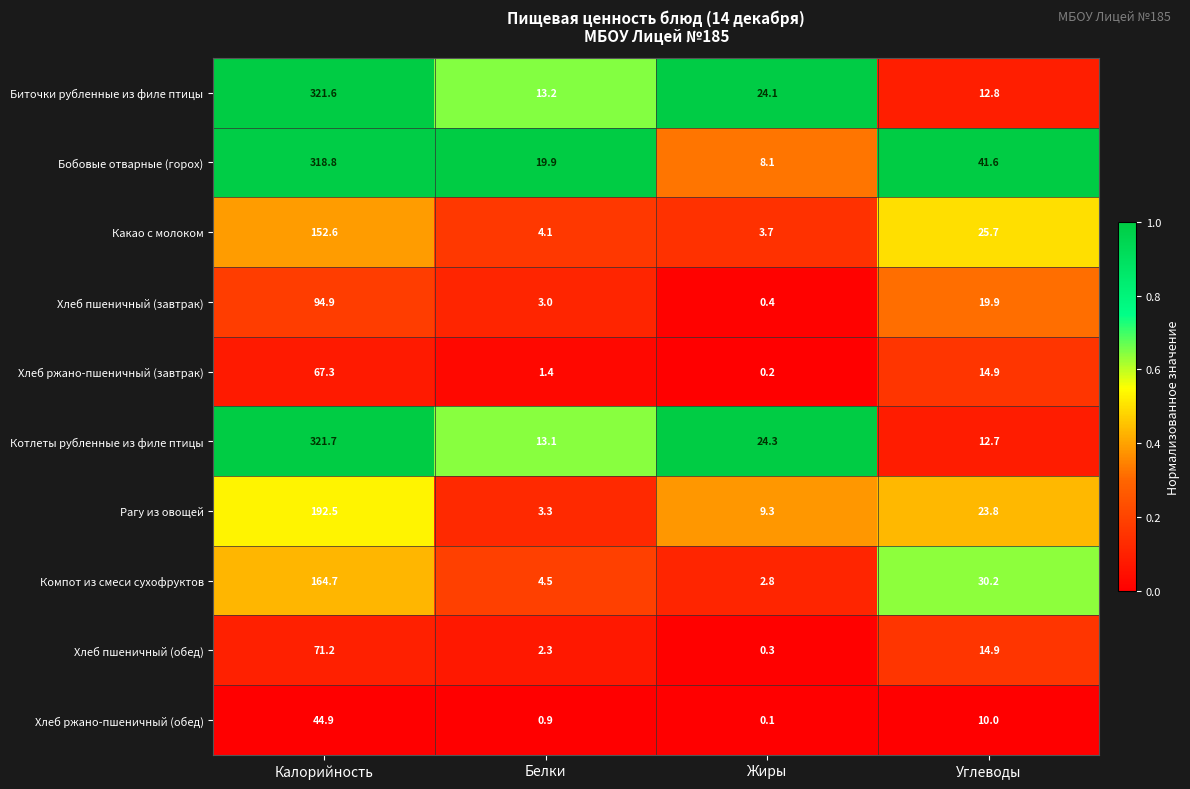

What is the lowest value of the Хлеб пшеничный (завтрак) series?

0.4